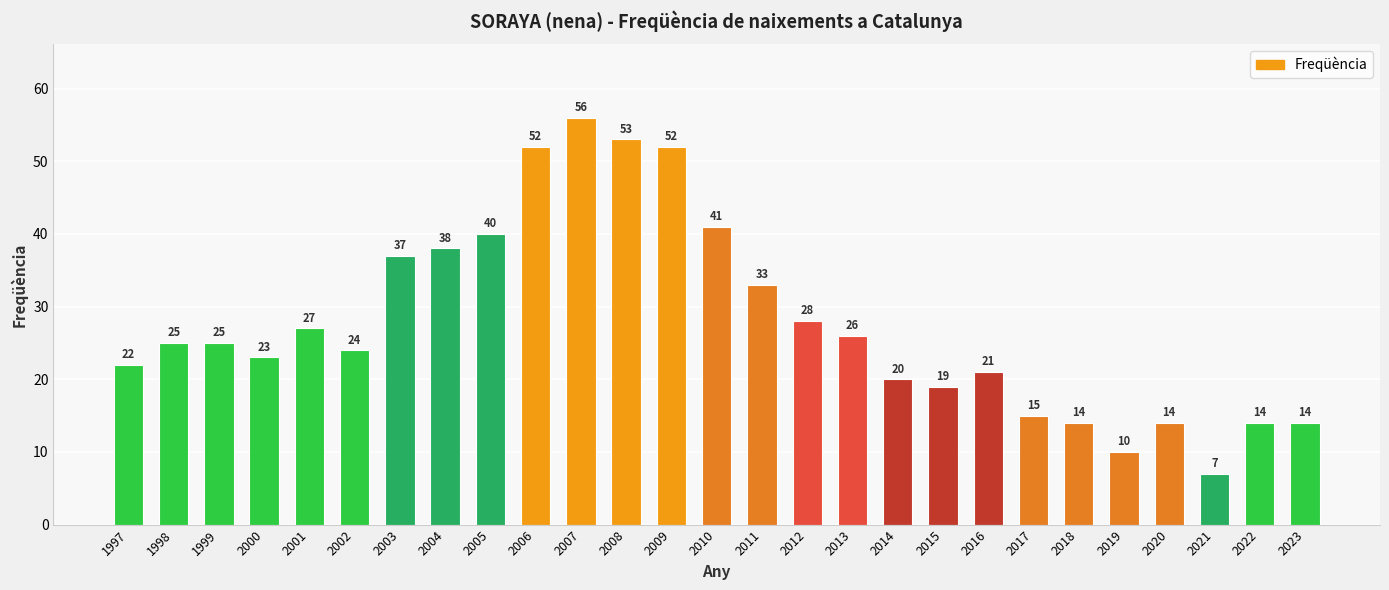

What is the average value?

28